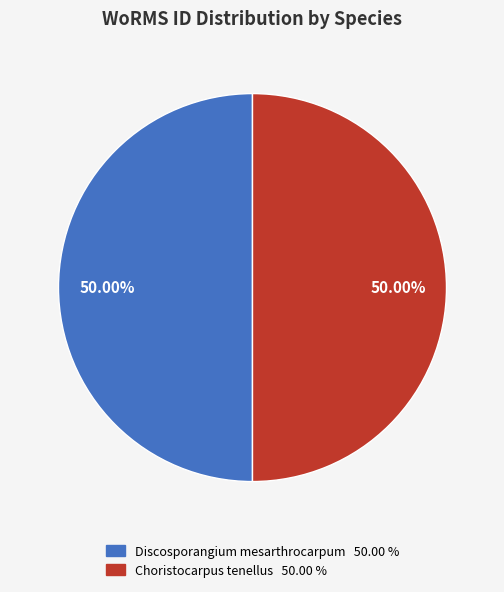

Combined, do Choristocarpus tenellus 50.00 % and Discosporangium mesarthrocarpum 50.00 % account for over 50%?

Yes